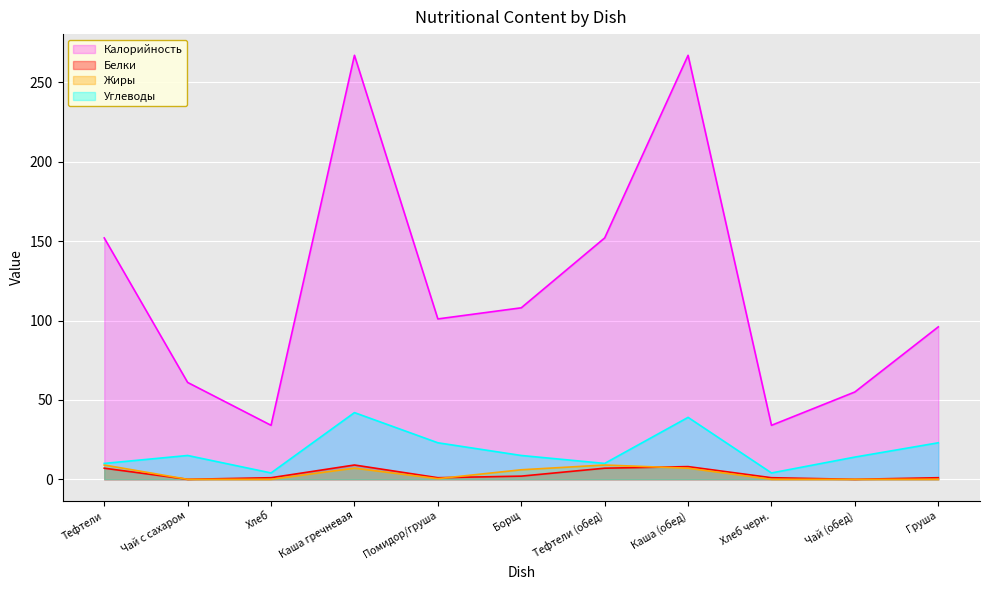

Between Чай с сахаром and Помидор/груша, which series saw the biggest shift?

Калорийность